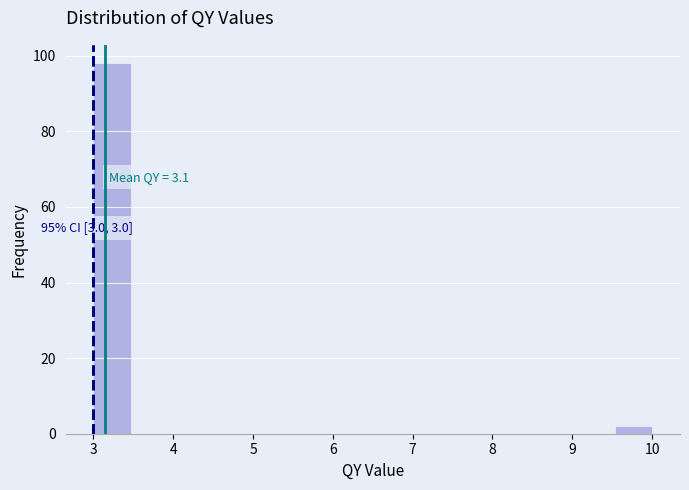

Which range on the x-axis has the tallest bar?

3.0 to 3.5